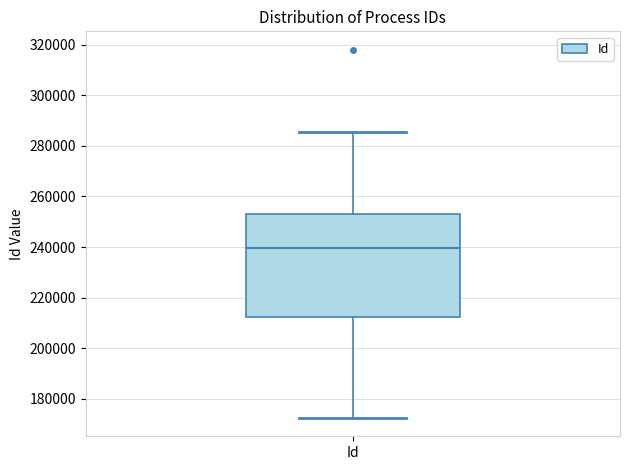

Where is the upper edge of the box for Id on the y-axis? The values are not printed on the chart, so give them approximately, as read against the axis.

252000